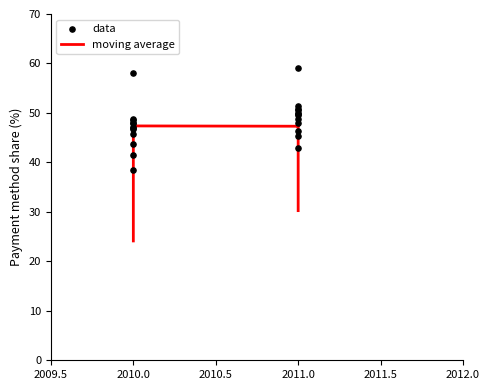

Which series reaches the maximum Y coordinate?

data